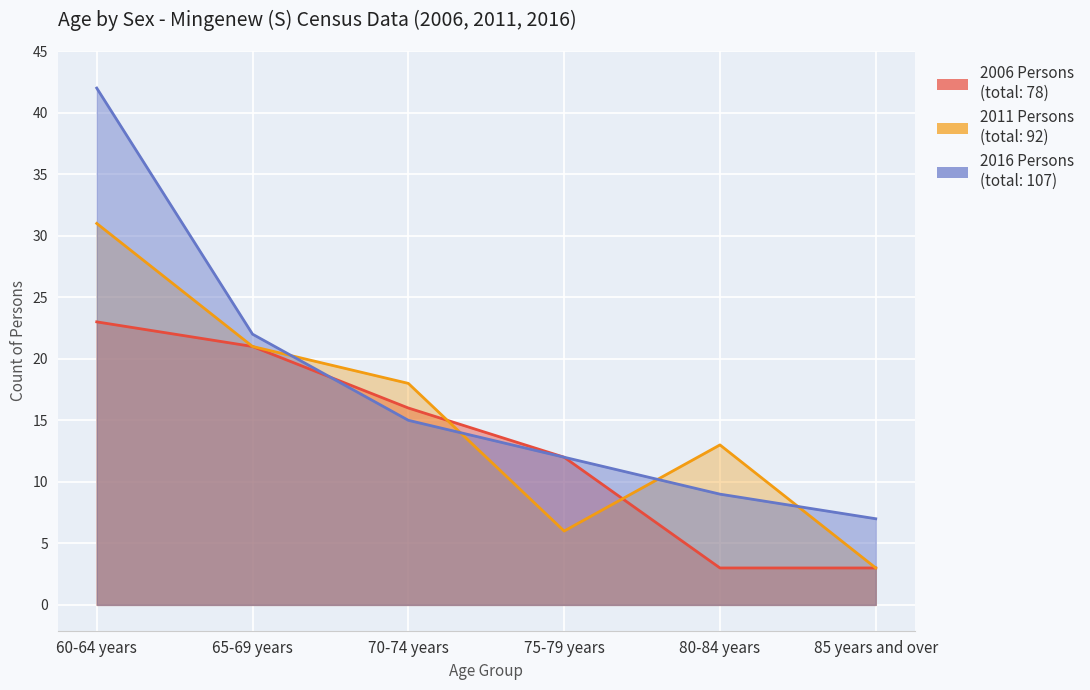

Rank the series at 60-64 years from lowest to highest value.

2006 Persons, 2011 Persons, 2016 Persons